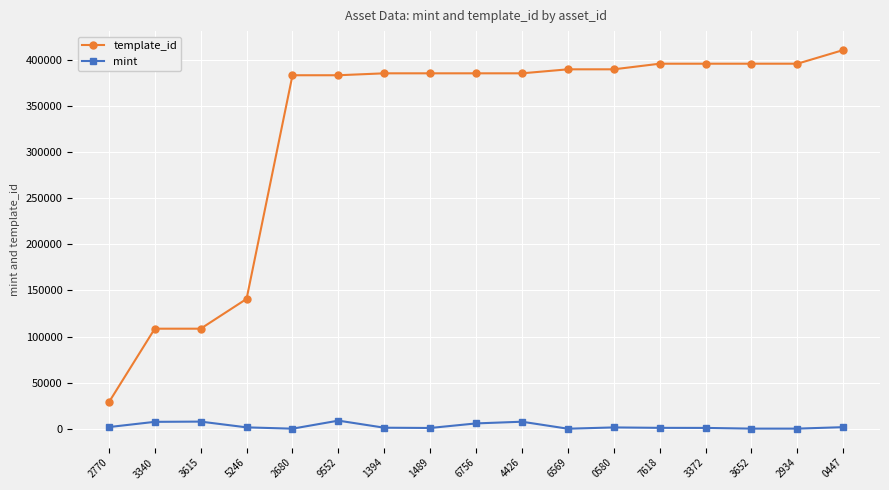

Which series has the largest total across all categories?

template_id